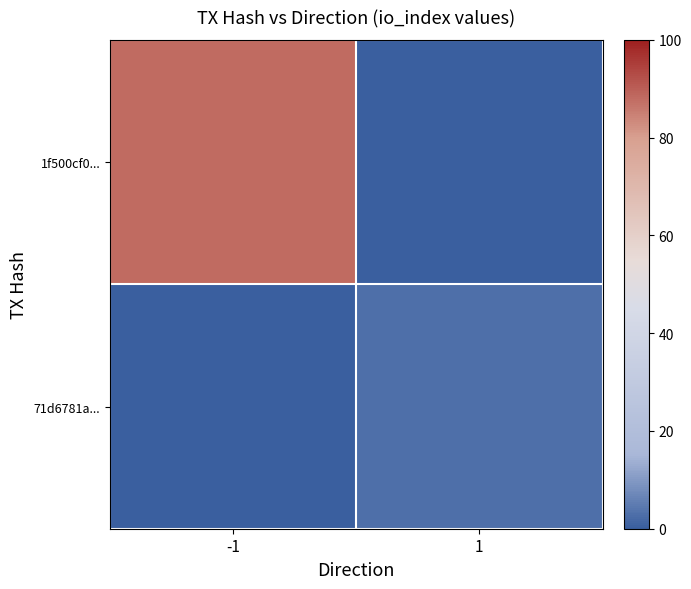

Rank the series at -1 from highest to lowest value.

1f500cf0..., 71d6781a...